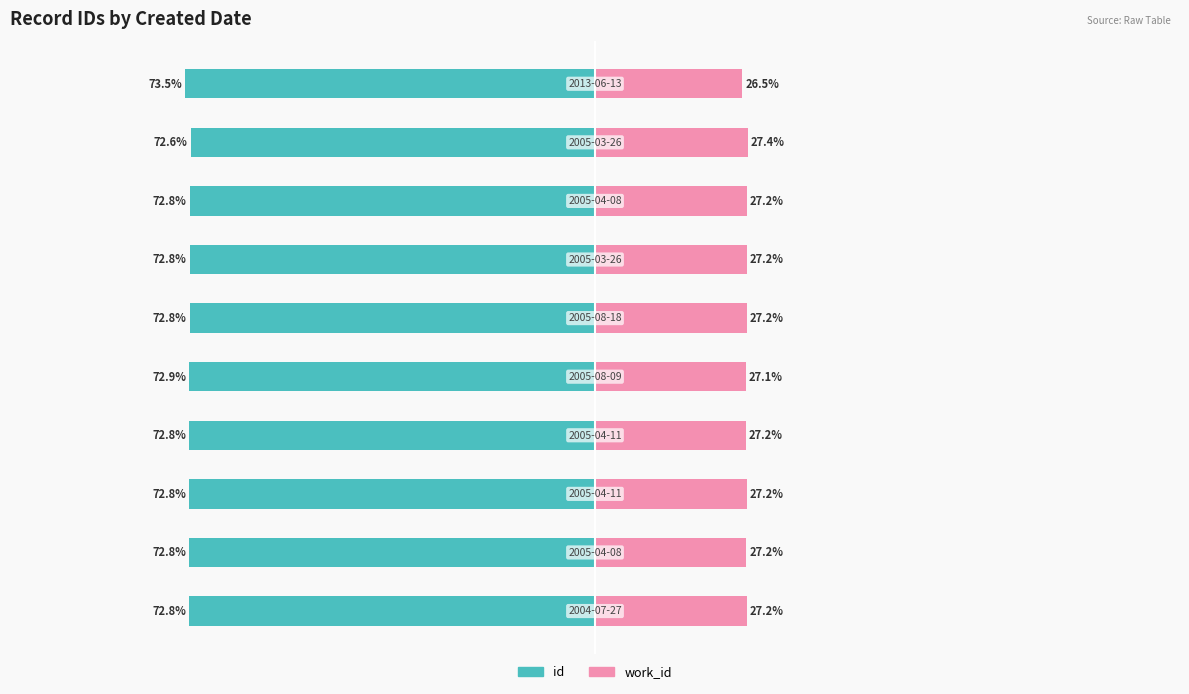

How many bars are there in each group?

2